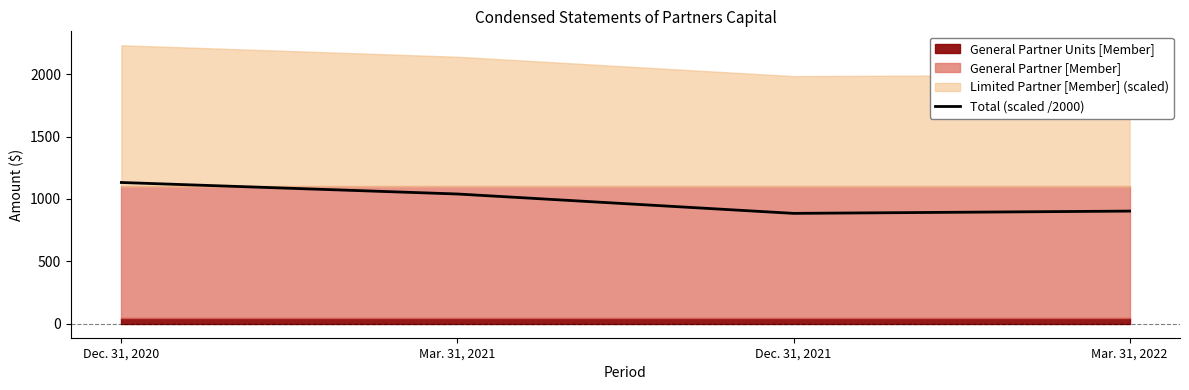

What value does the data have at Mar. 31, 2021?

1039.9